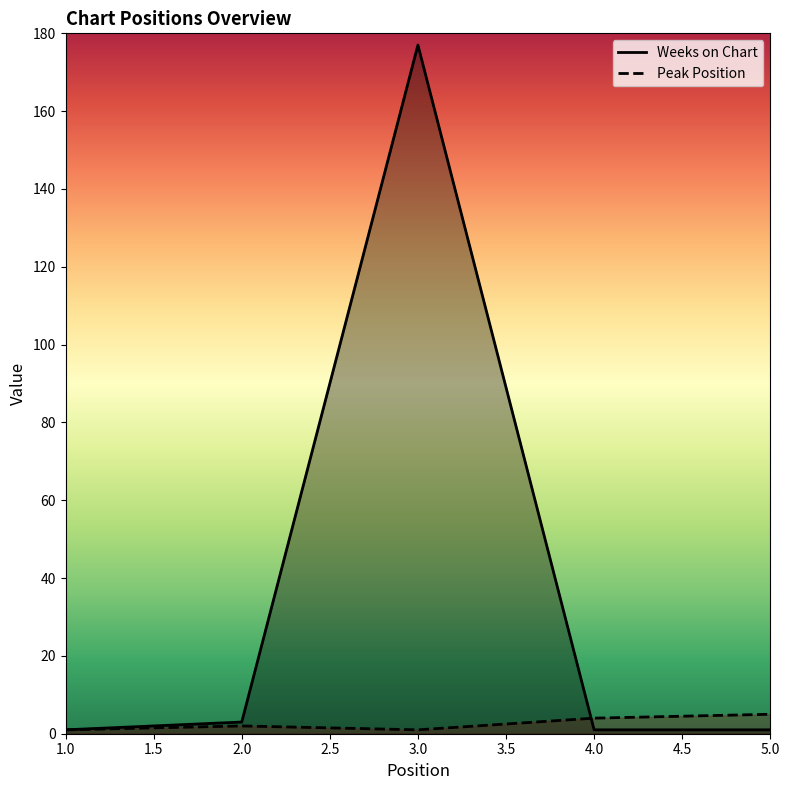

Which series changed the most between 3.0 and 4.0?

Weeks on Chart